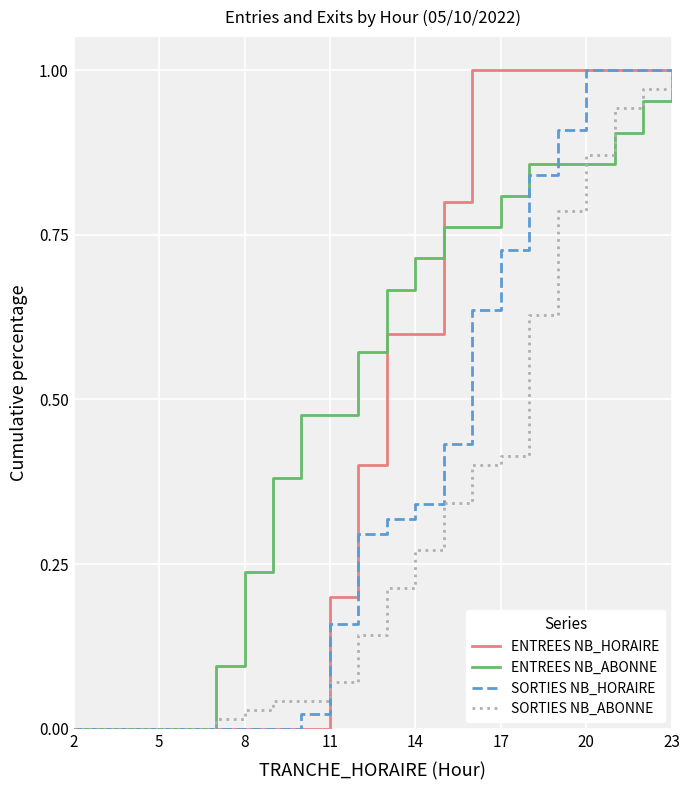

List the series in order of their overall mean, lowest first.

SORTIES NB_ABONNE, SORTIES NB_HORAIRE, ENTREES NB_HORAIRE, ENTREES NB_ABONNE